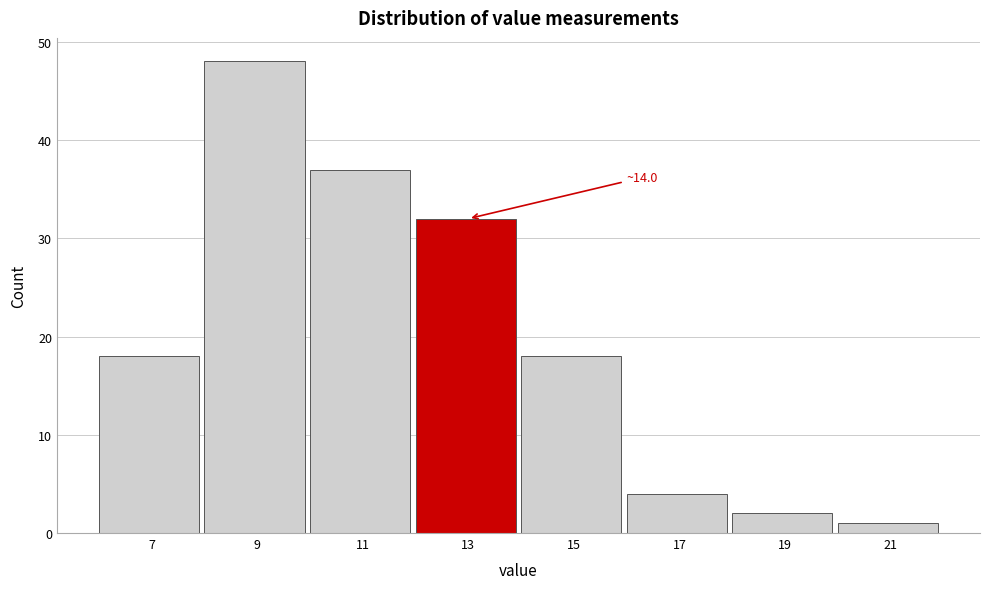

Reading right to left, what are all the values shown in this chart?

21=1	19=2	17=4	15=18	13=32	11=37	9=48	7=18